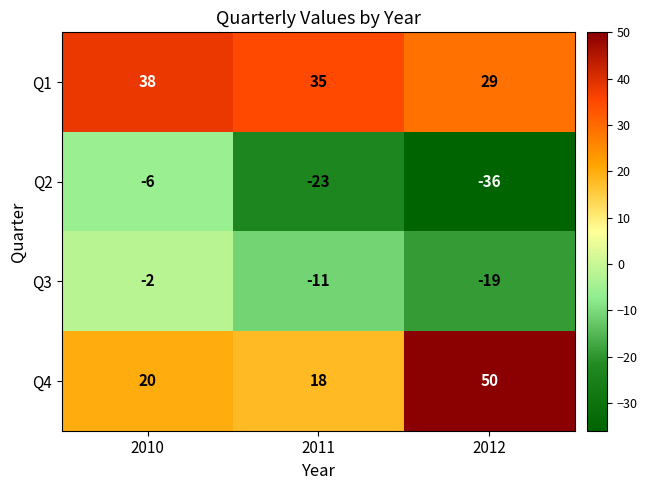

What is the average value of the Q1 series?

34